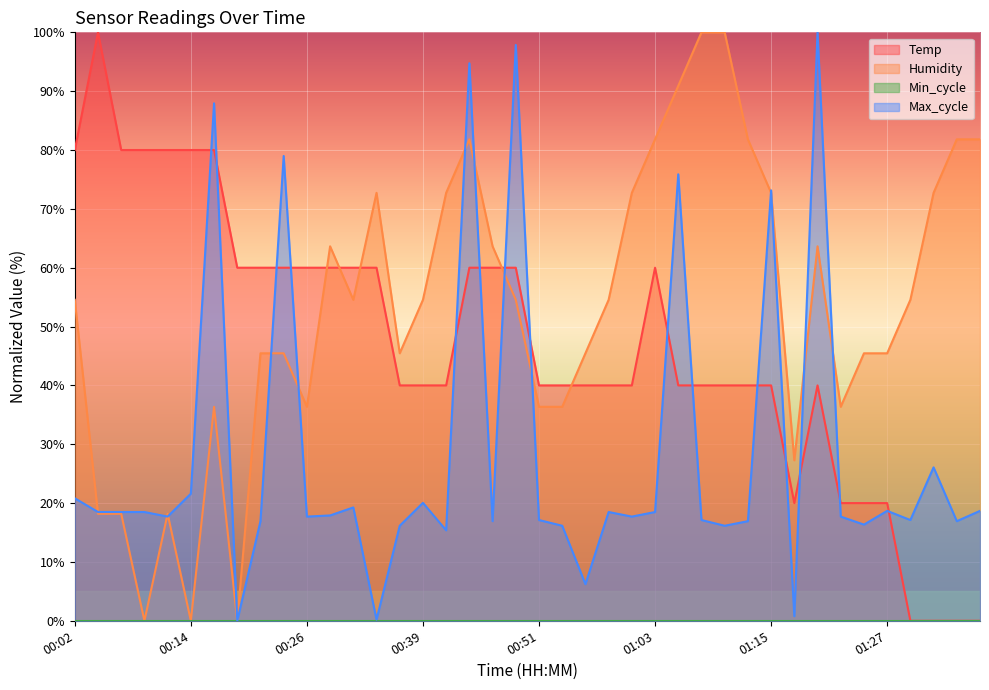

How many values in the Temp series exceed 40?

32